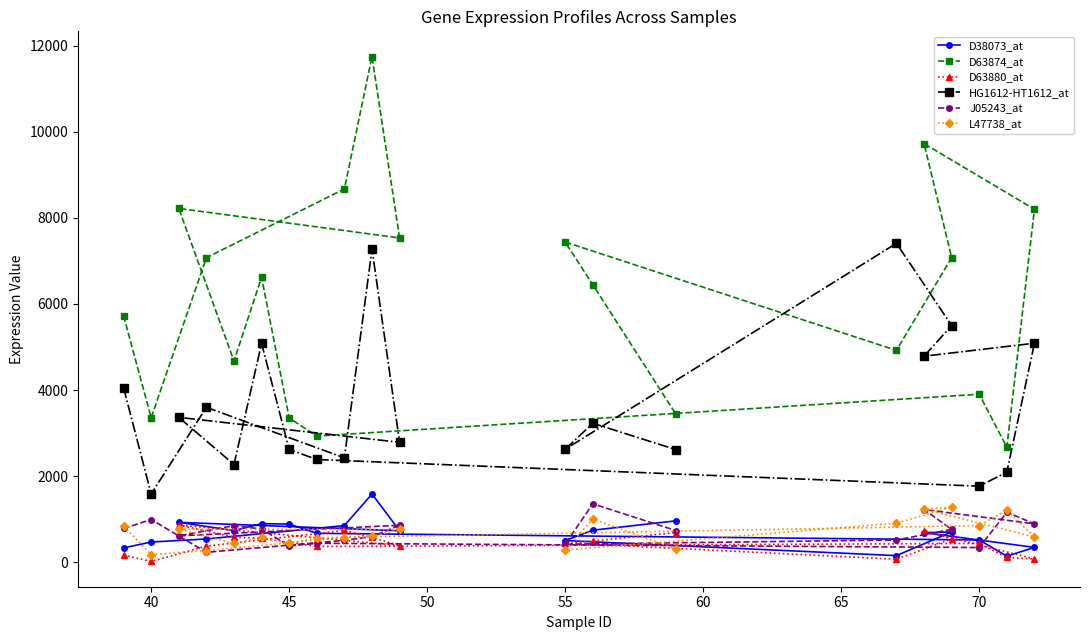

Which category has the lowest value in the HG1612-HT1612_at series?

40